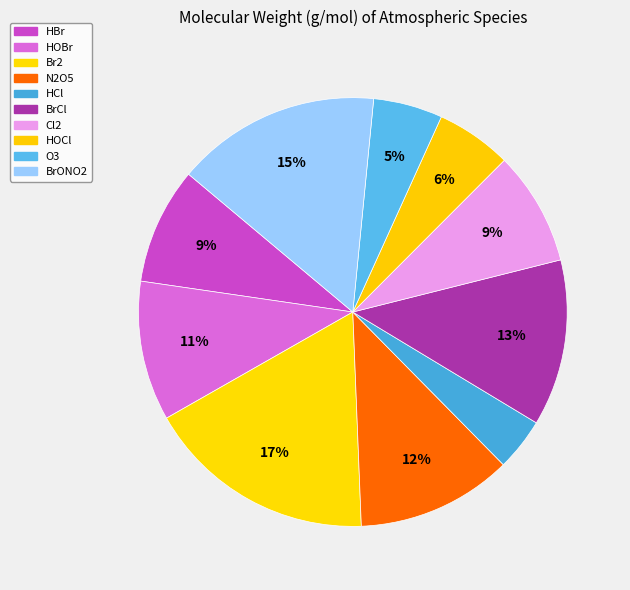

Does Br2 account for over 50% of the chart?

No